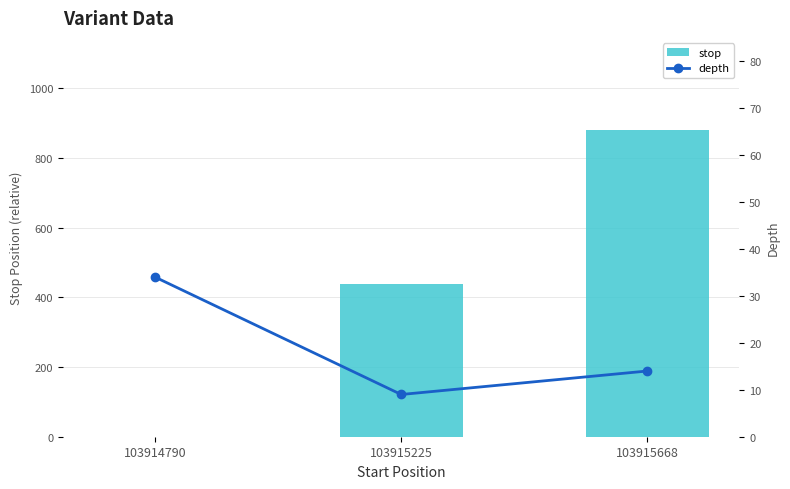

Count the depth values in the range 9 to 34.

3